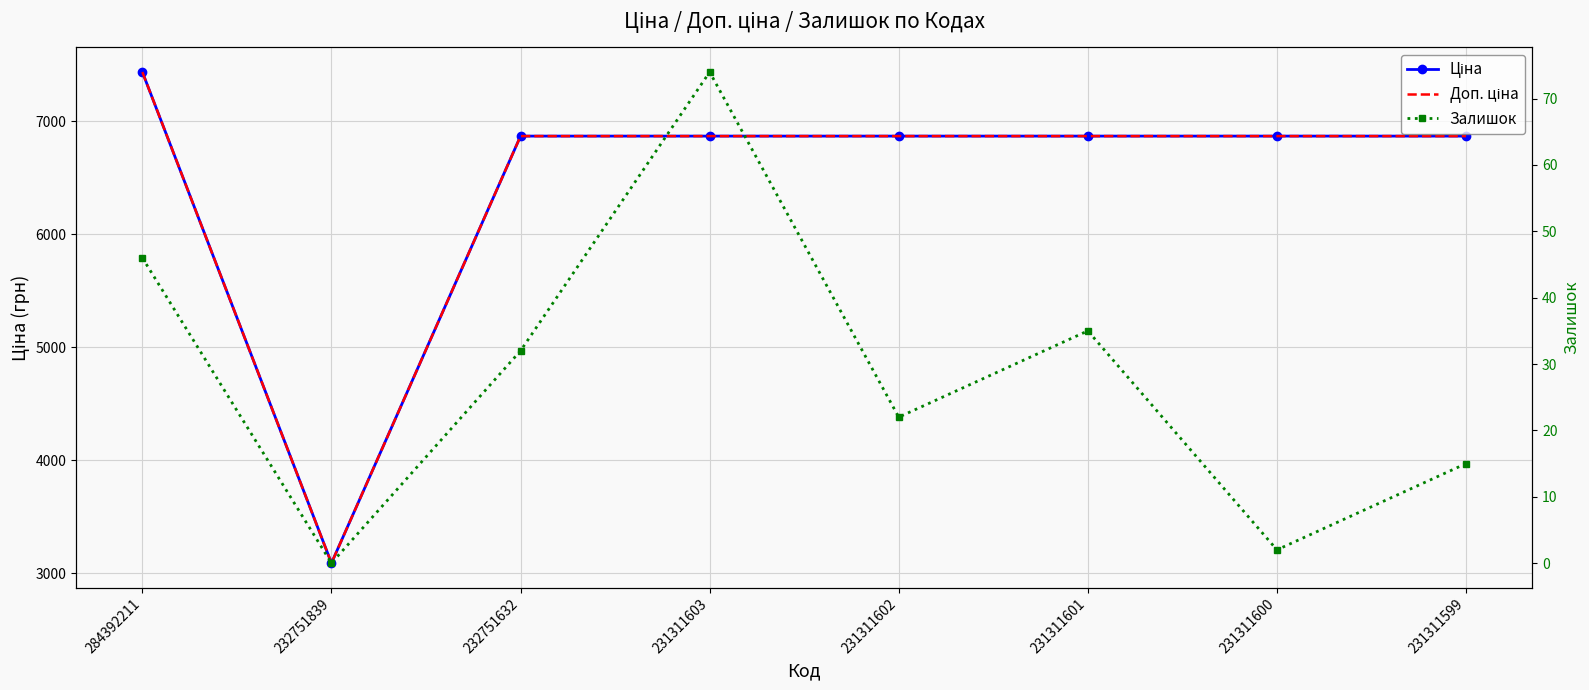

Between 284392211 and 231311603, which series saw the biggest shift?

Ціна